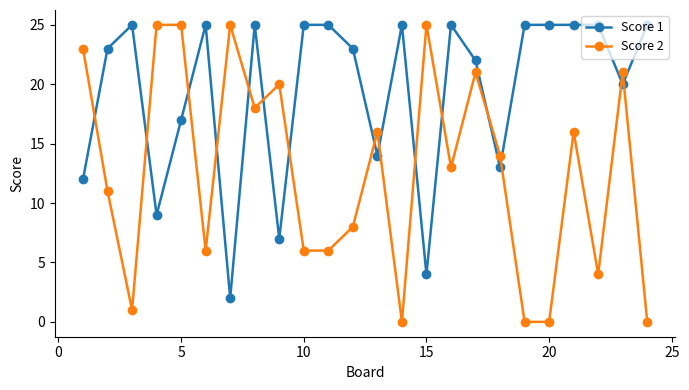

Which series ends up on top after the final intersection of Score 2 and Score 1?

Score 1